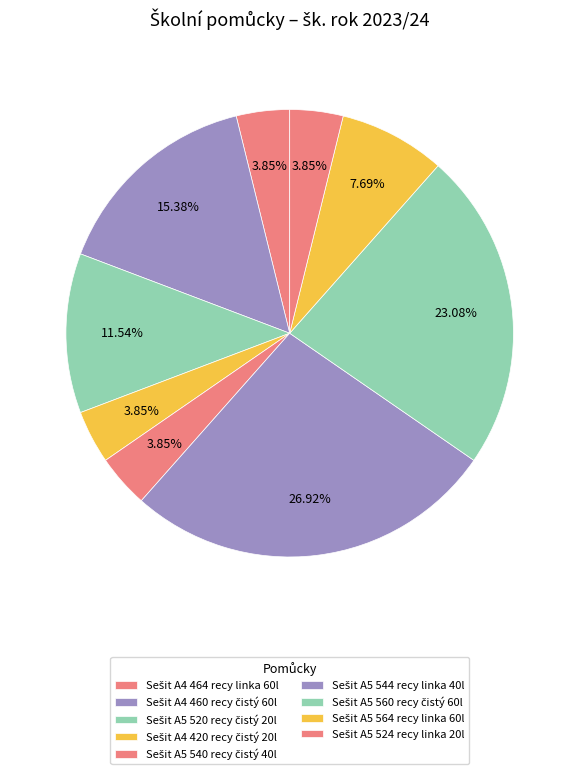

Does Sešit A4 464 recy linka 60l account for over 50% of the chart?

No